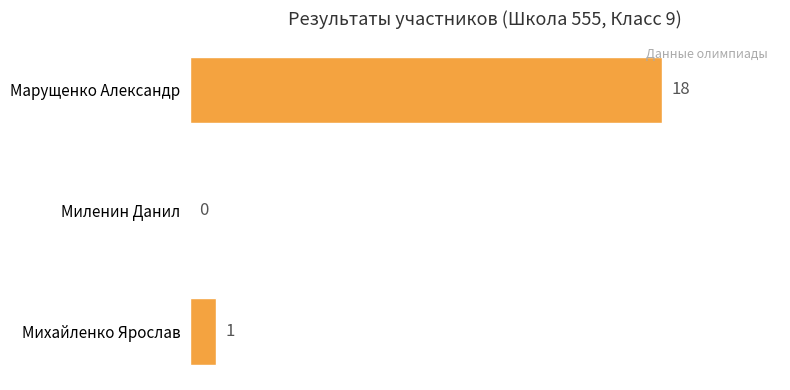

Is it true that the value at Марущенко Александр is 5?

False